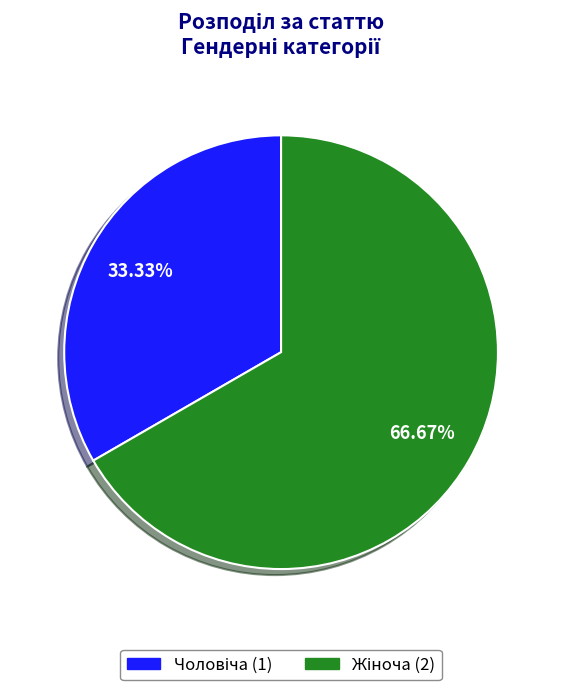

Is there a majority slice in this chart?

Yes